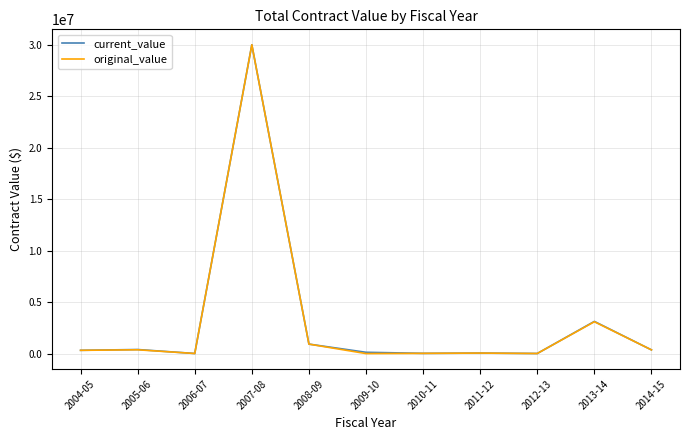

Between 2005-06 and 2013-14, which series saw the biggest shift?

current_value